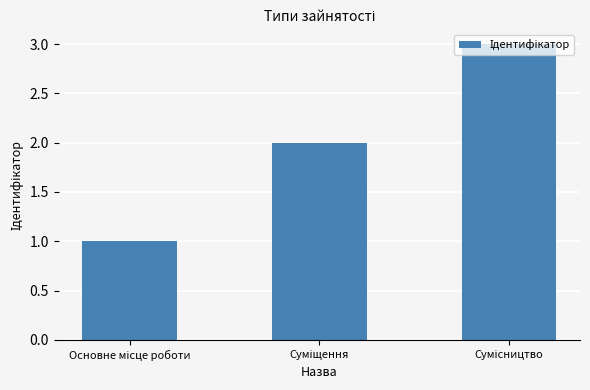

What is the sum of all values?

6